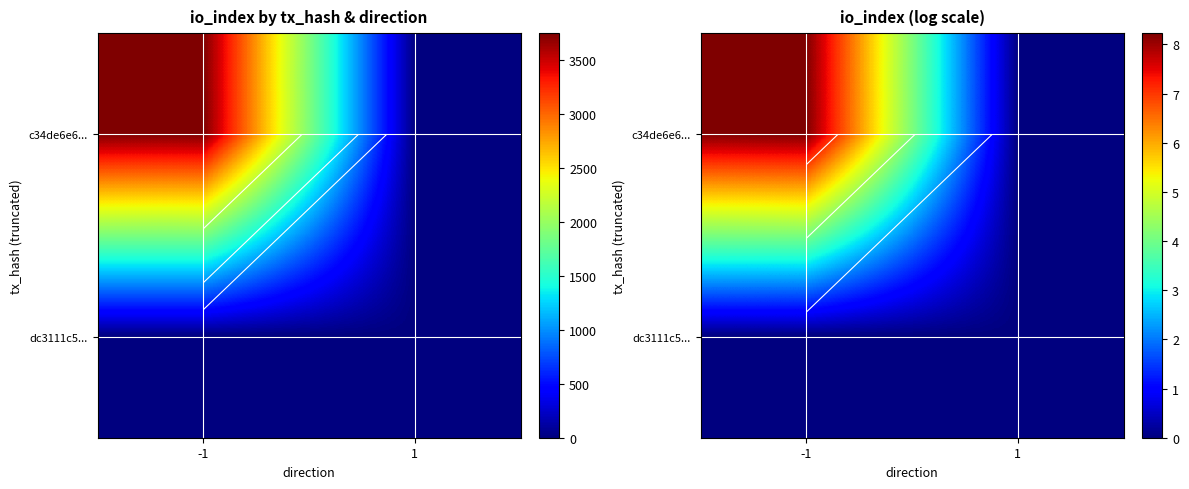

Is the value of dc3111c5... at -1 greater than the value of c34de6e6... at -1?

No